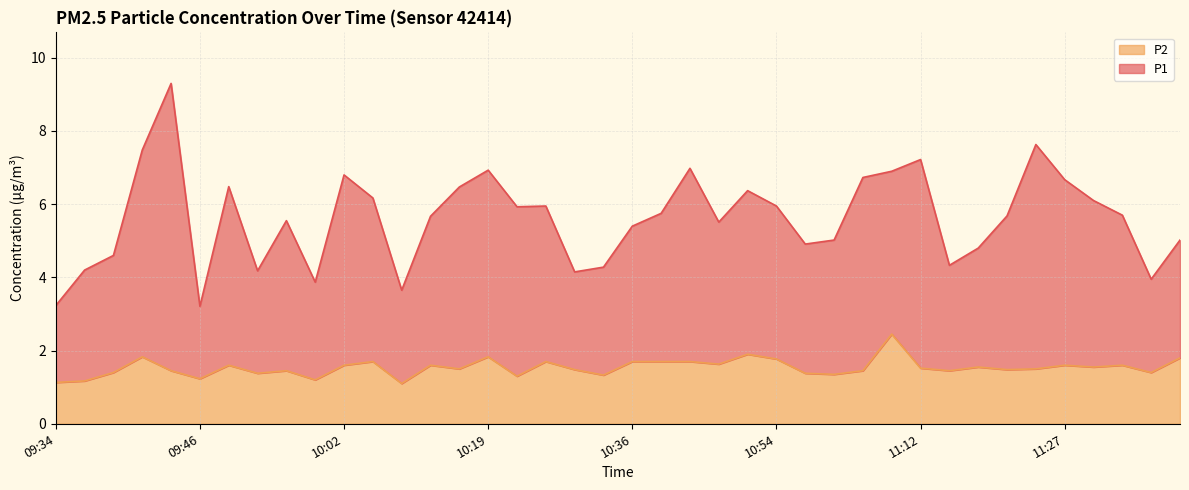

At which category does P2 reach its first local peak?

09:41